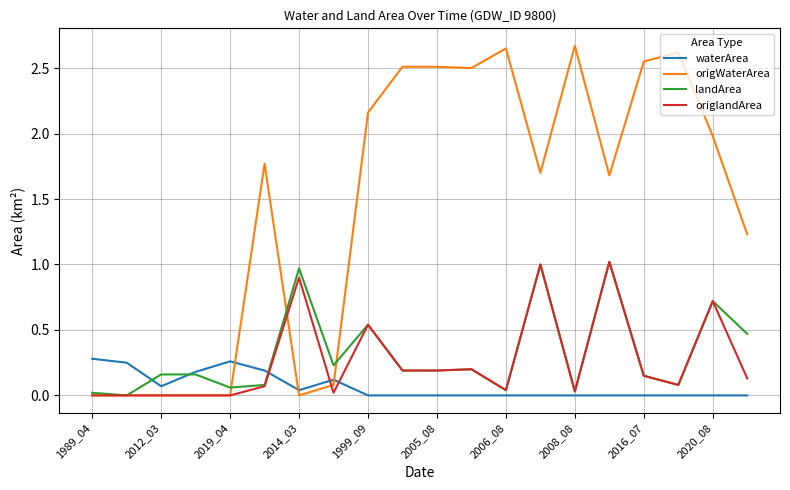

Which series has the largest total across all categories?

origWaterArea